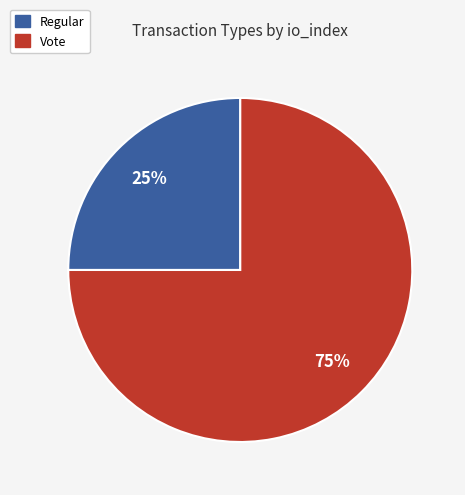

What is the smallest slice in the pie chart?

Regular